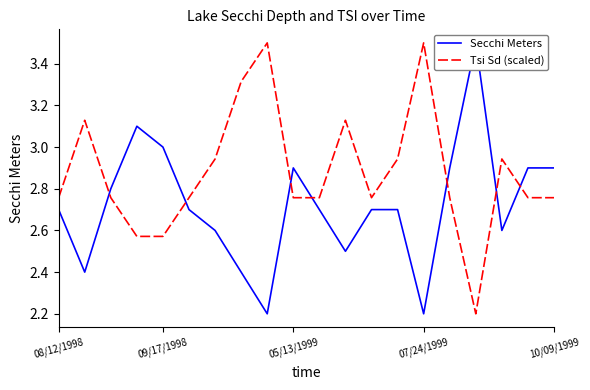

After their last crossing, which series has the higher values: Secchi Meters or Tsi Sd (scaled)?

Secchi Meters